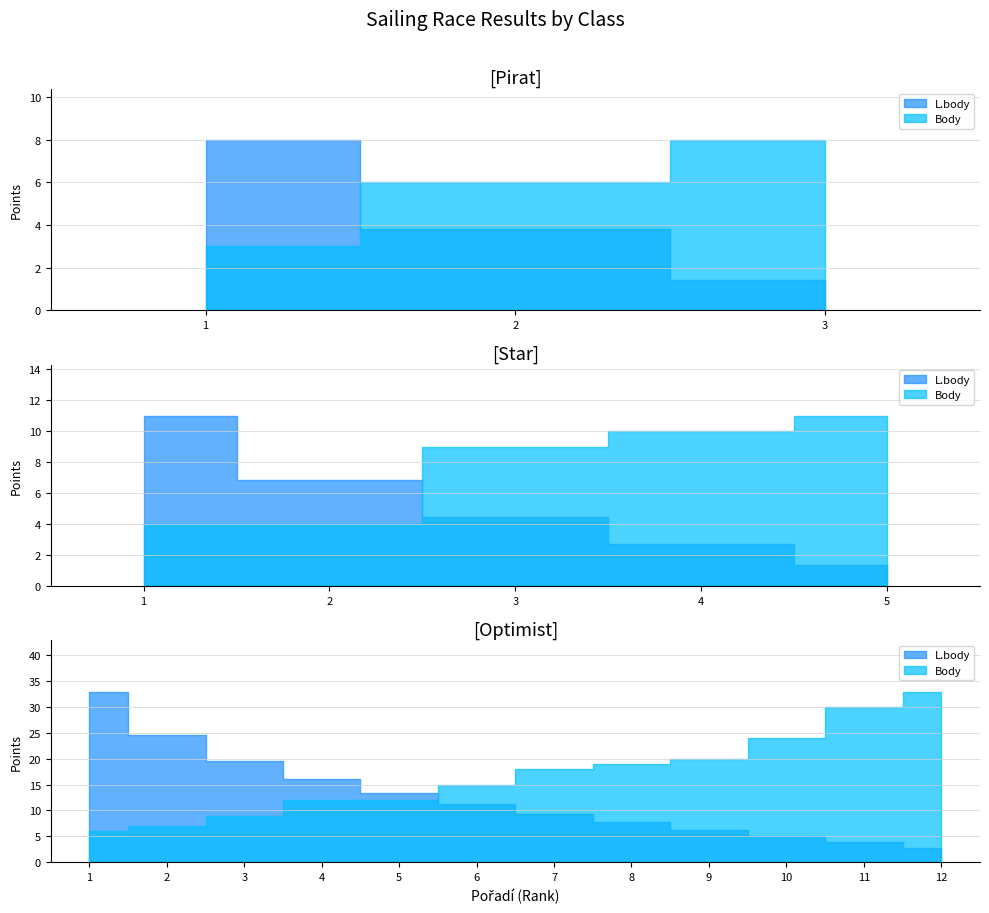

List the series in order of their peak value, highest first.

L.body, Body